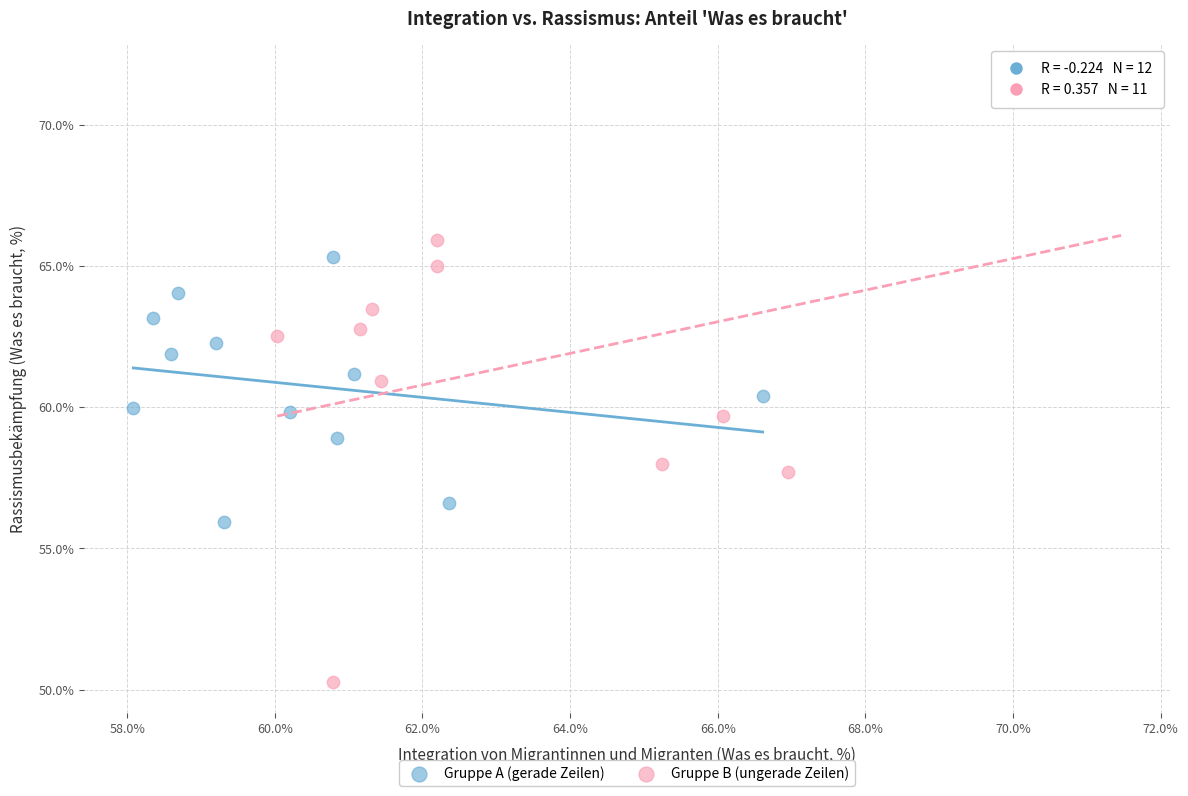

Which series contains the highest Y value?

Gruppe B (ungerade Zeilen)